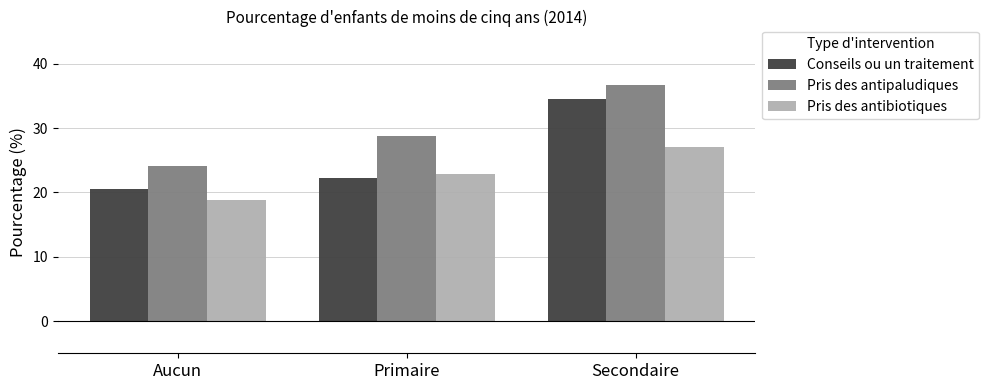

At Secondaire, list the series in order from smallest to largest.

Pris des antibiotiques, Conseils ou un traitement, Pris des antipaludiques